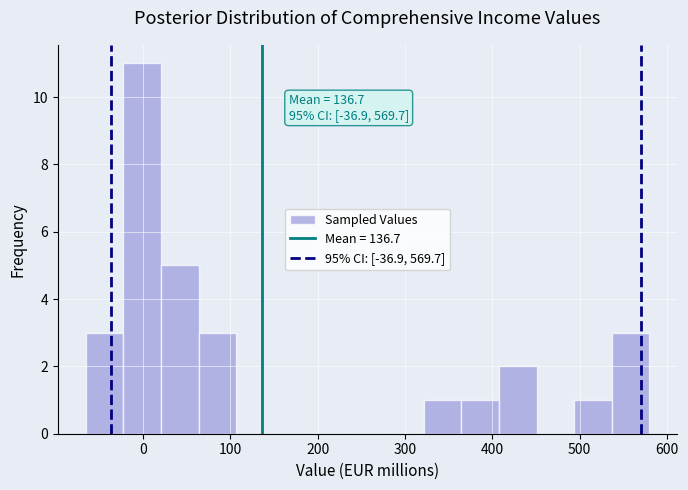

Which range on the x-axis has the tallest bar?

-20 to 20